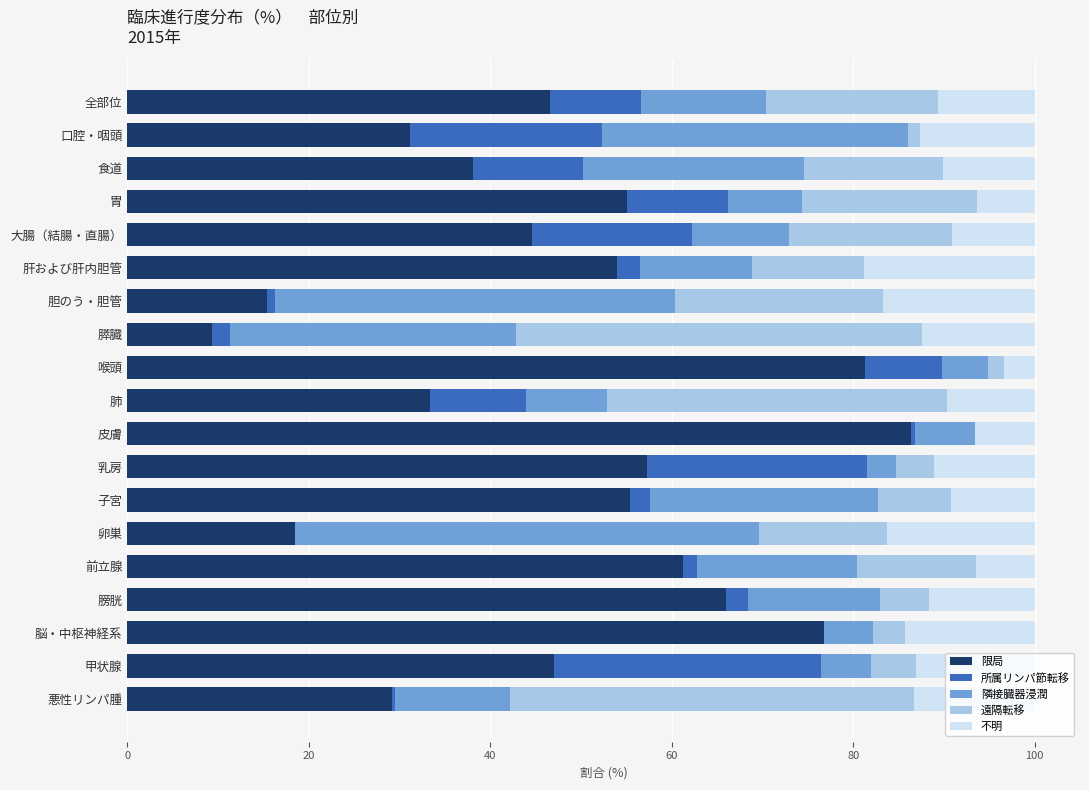

Which category has the highest value in the 限局 series?

皮膚